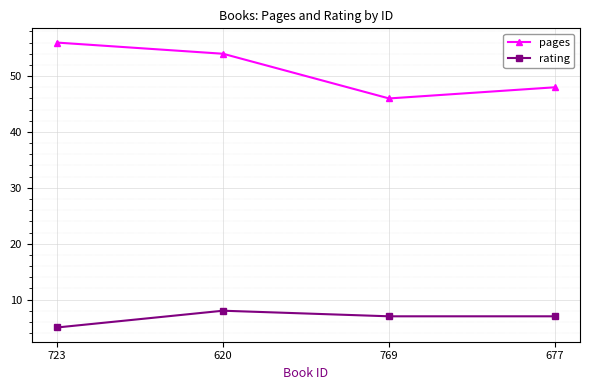

At which label does rating reach its minimum?

723